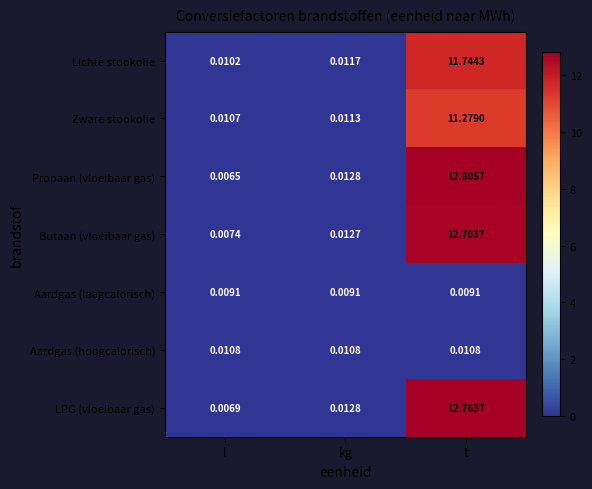

Which series has the largest total across all categories?

Propaan (vloeibaar gas)